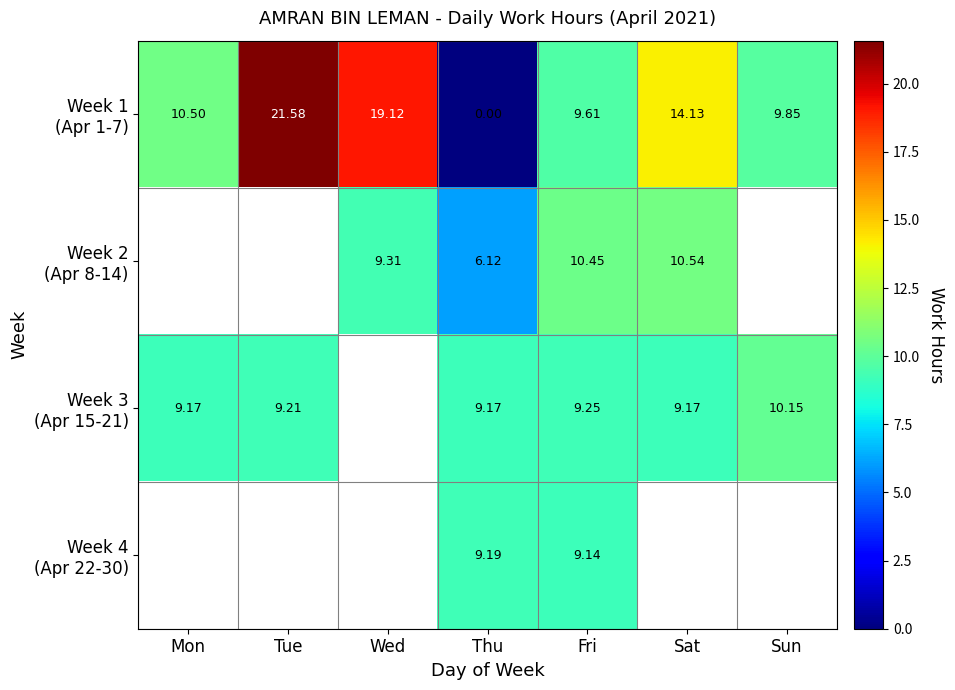

What is the approximate value of Week 2 (Apr 8-14) at Wed?

9.3